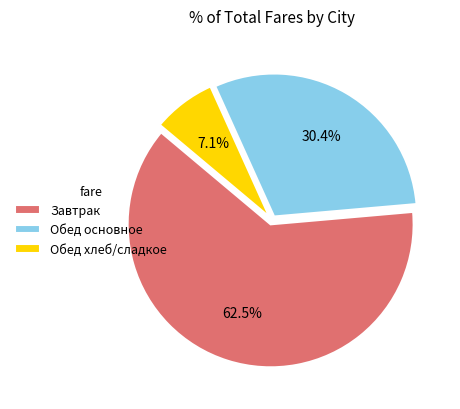

Which slice is the largest?

Завтрак